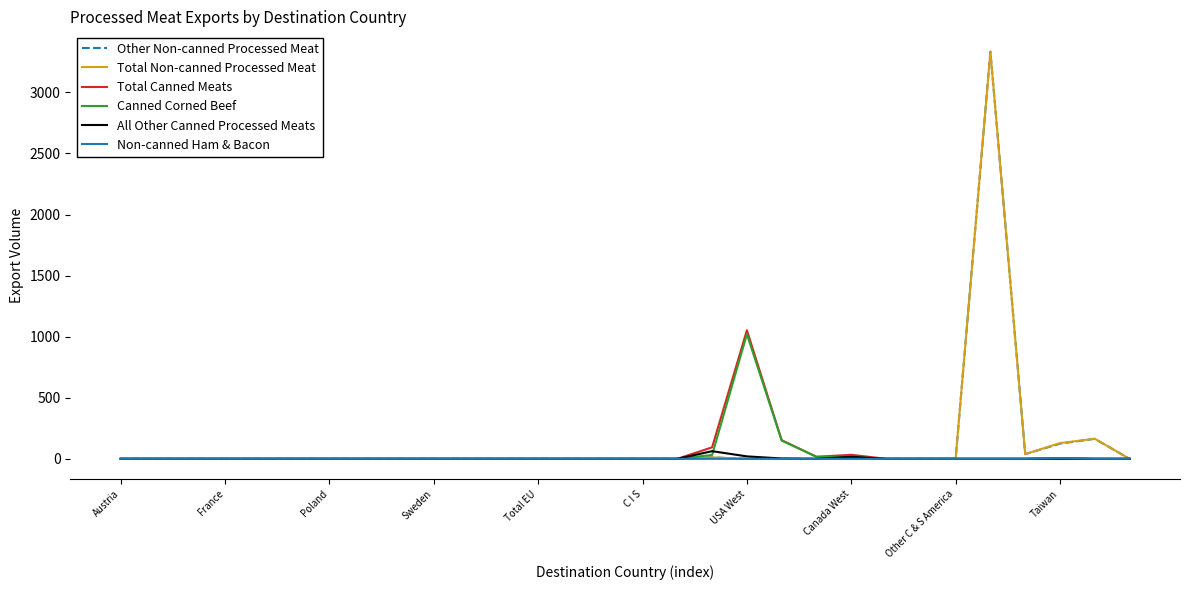

What is the maximum value for Total Canned Meats?

1052.6